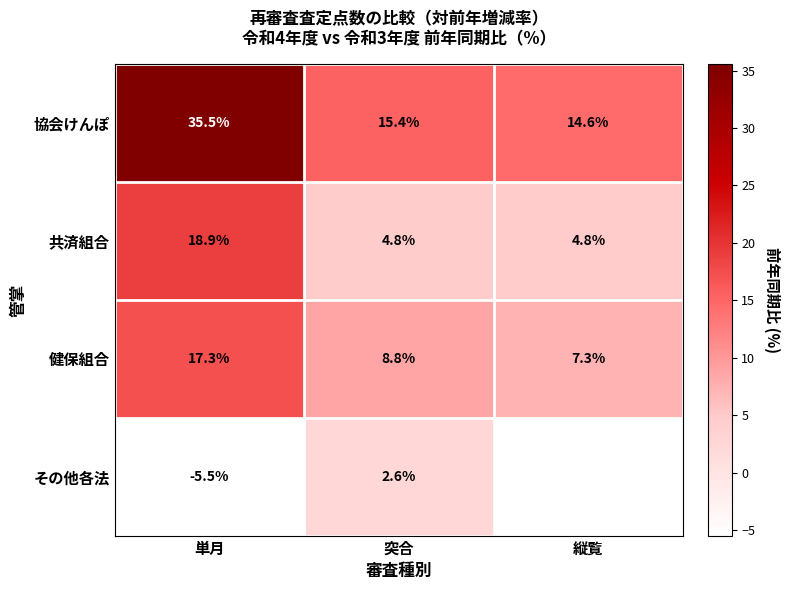

What is the difference between the highest and lowest values at 突合?

12.8